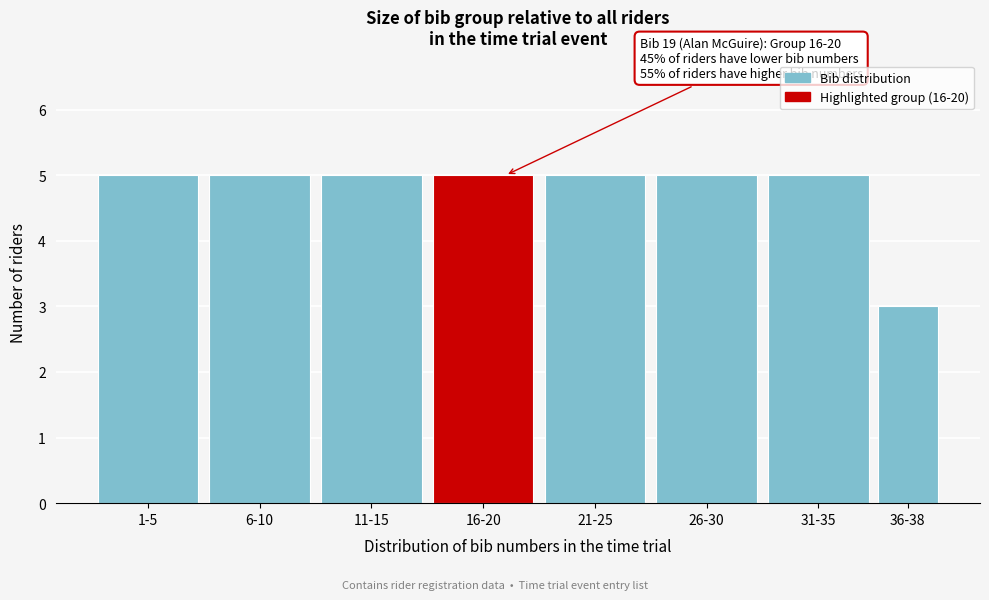

Reading right to left, extract all data points from this chart.

3	5	5	5	5	5	5	5